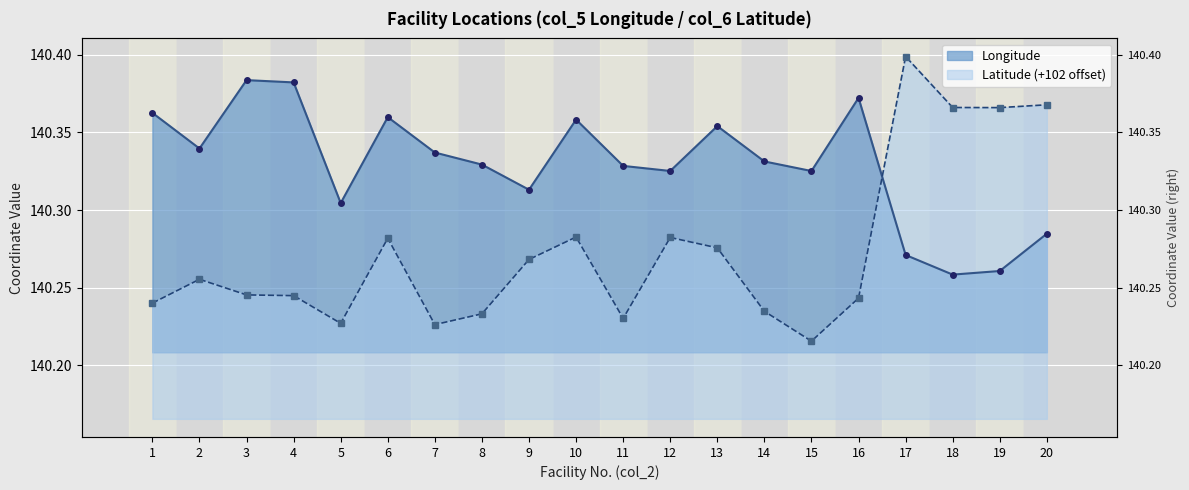

At which label does Longitude reach its minimum?

18